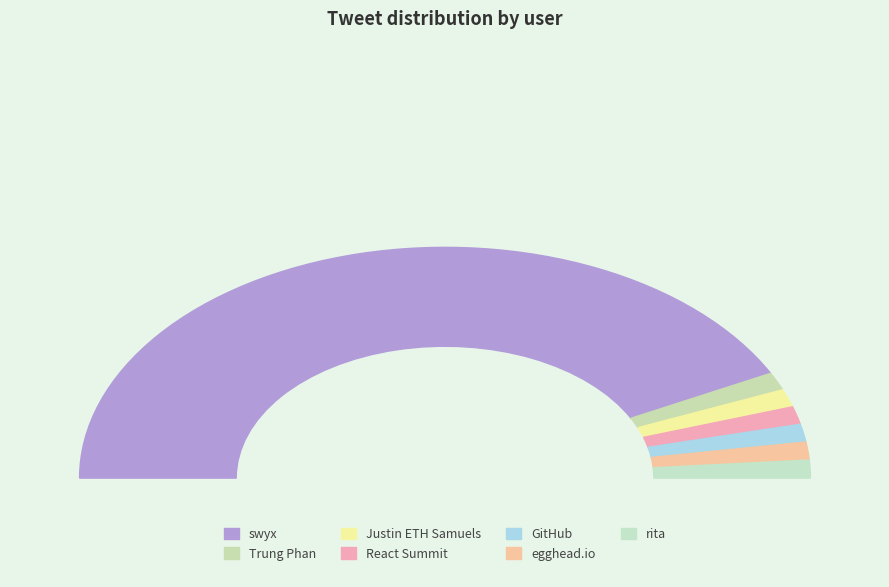

Which category has the smallest portion of the pie?

Trung Phan